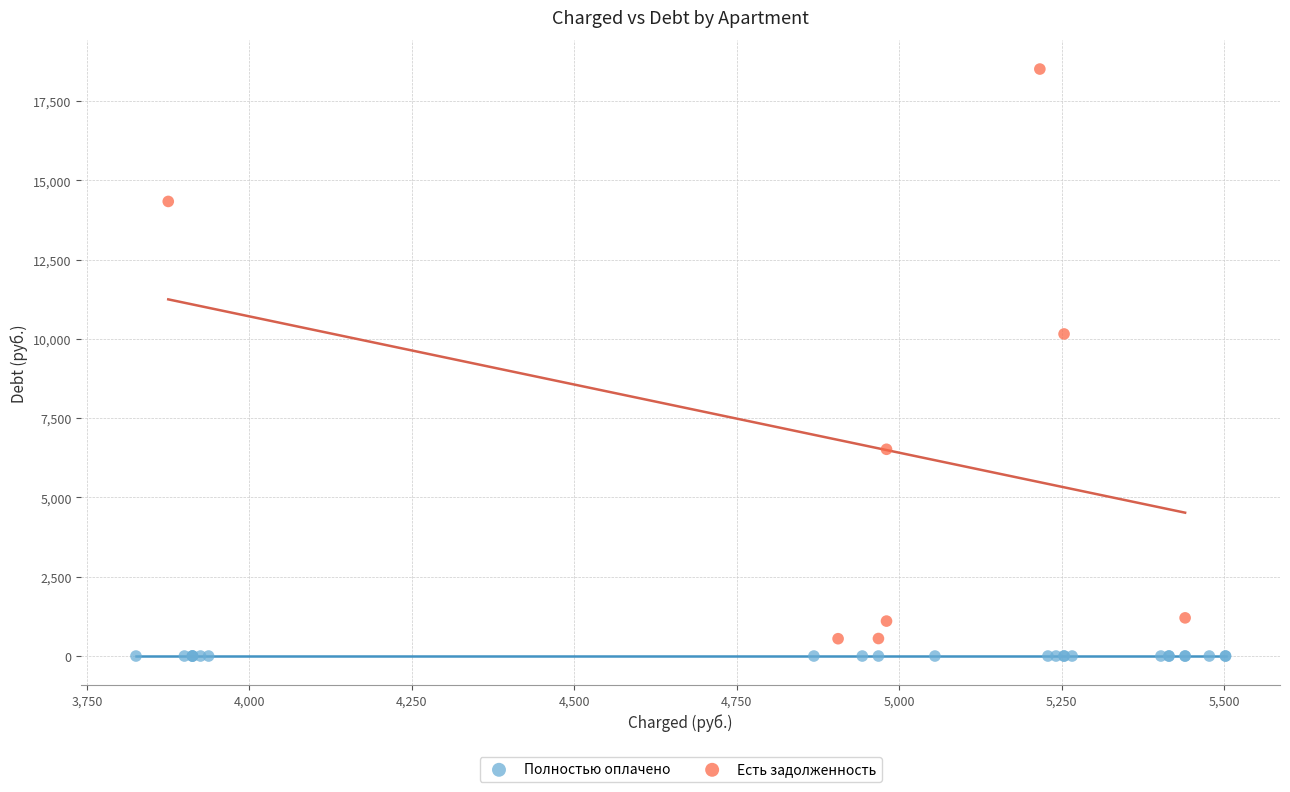

Which series reaches the maximum Y coordinate?

Есть задолженность